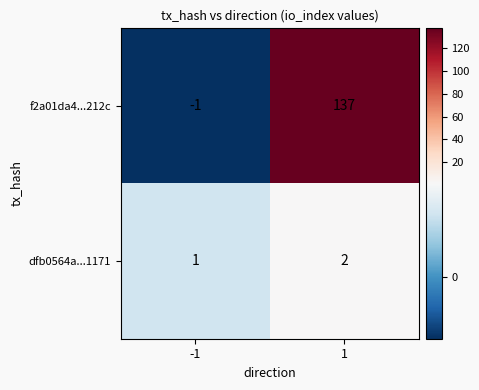

The dfb0564a...1171 series shows 0 at -1. True or false?

False